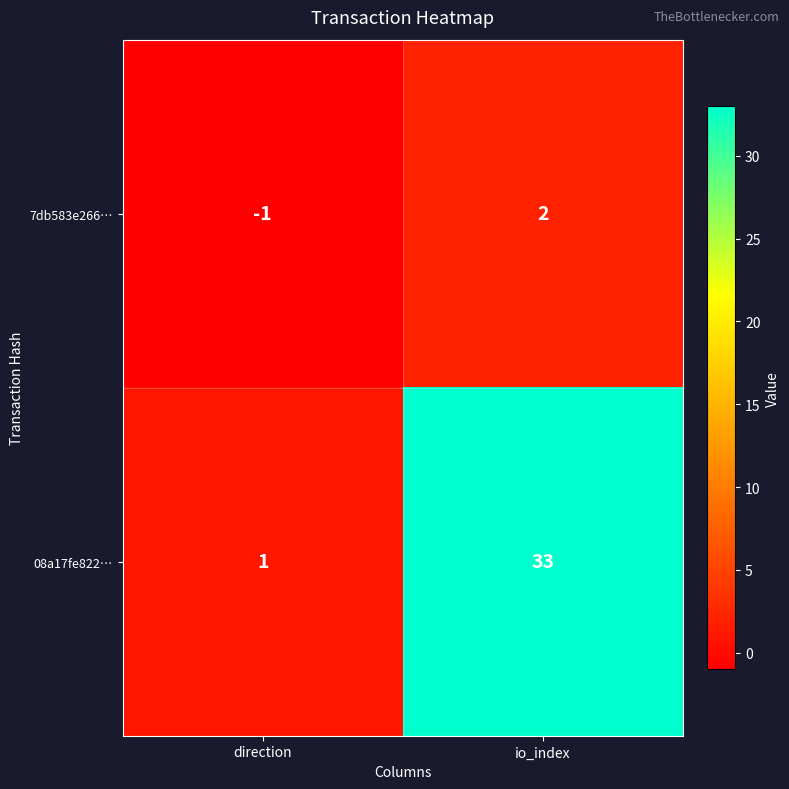

The 7db583e266… series shows 2 at io_index. True or false?

True